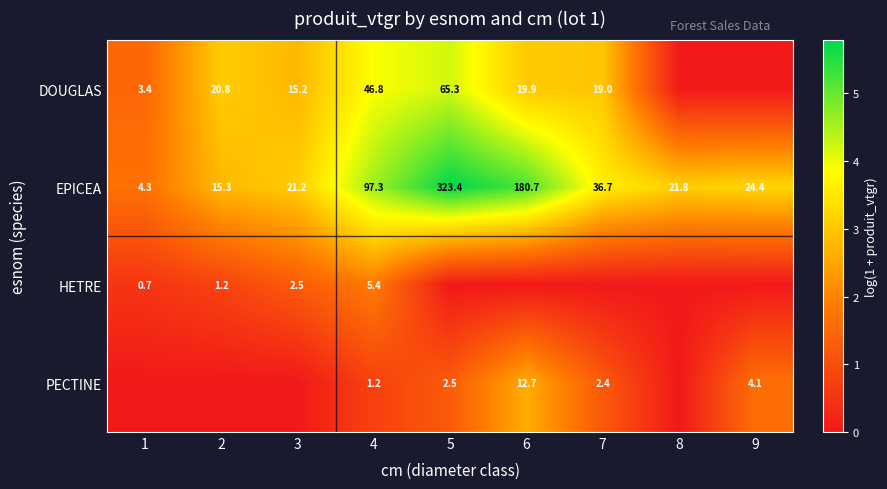

Where does the EPICEA series first go above 24?

4